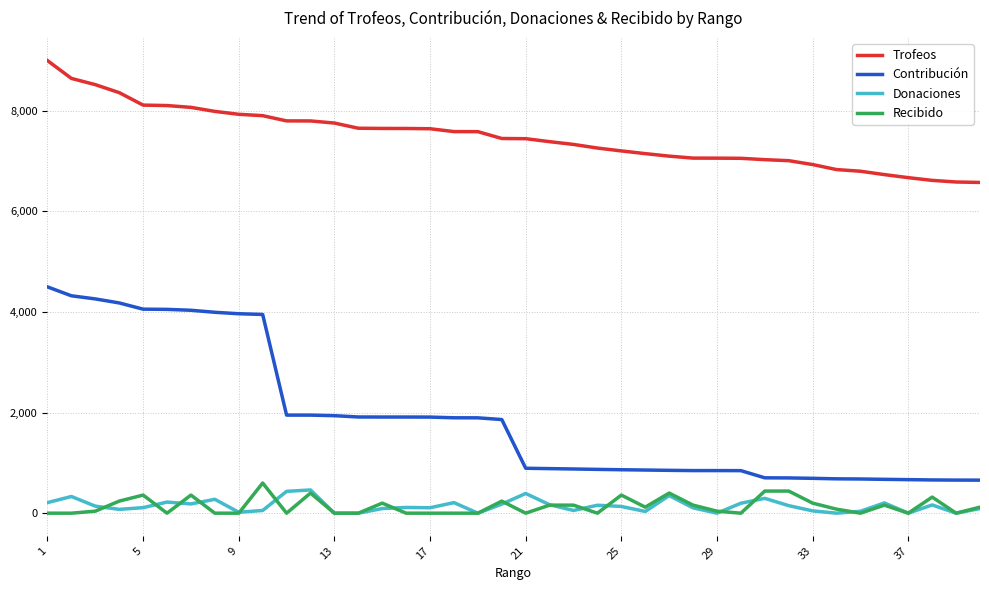

List the series in order of their peak value, lowest first.

Donaciones, Recibido, Contribución, Trofeos